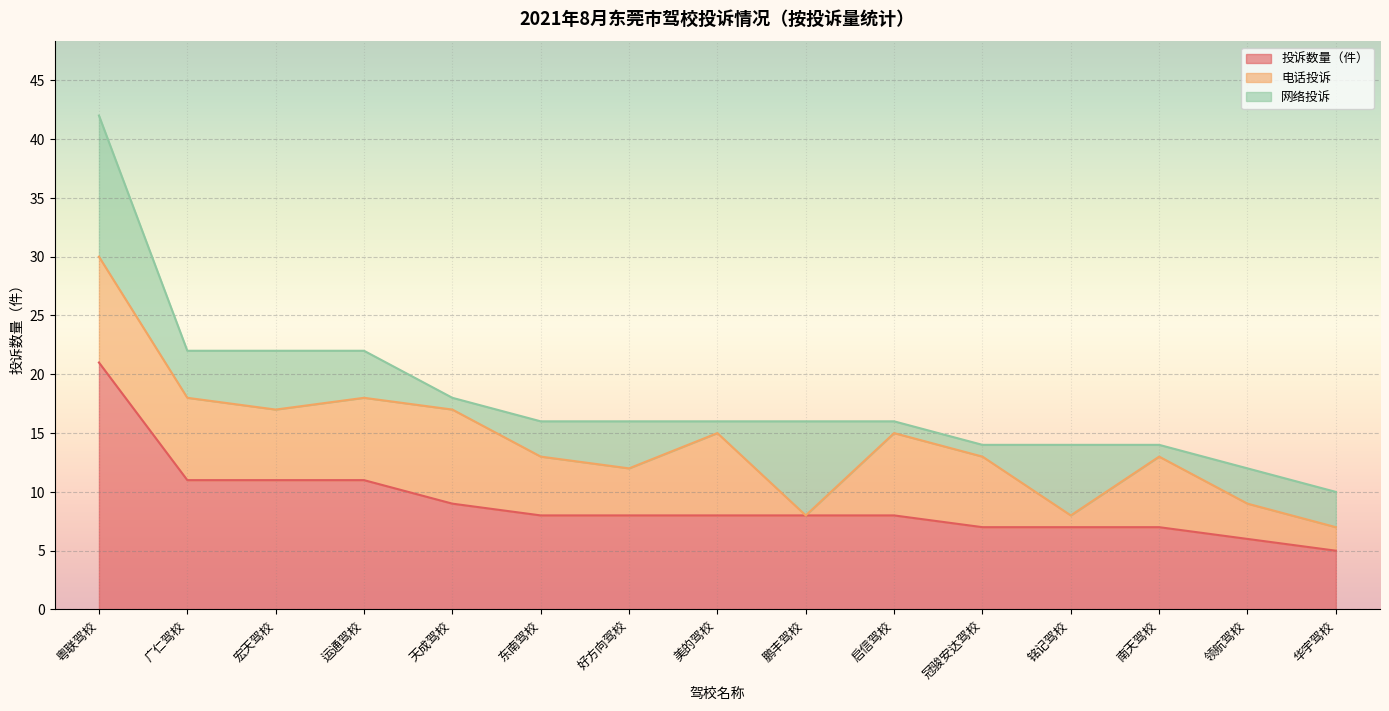

What is the sum of all 投诉数量（件） values?

135